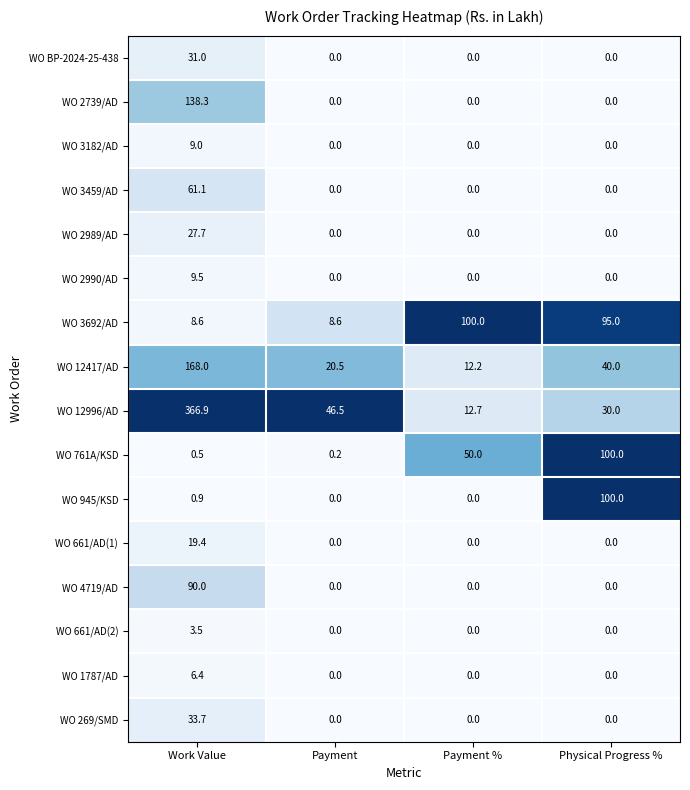

What is the total value across all series at Payment %?

174.9